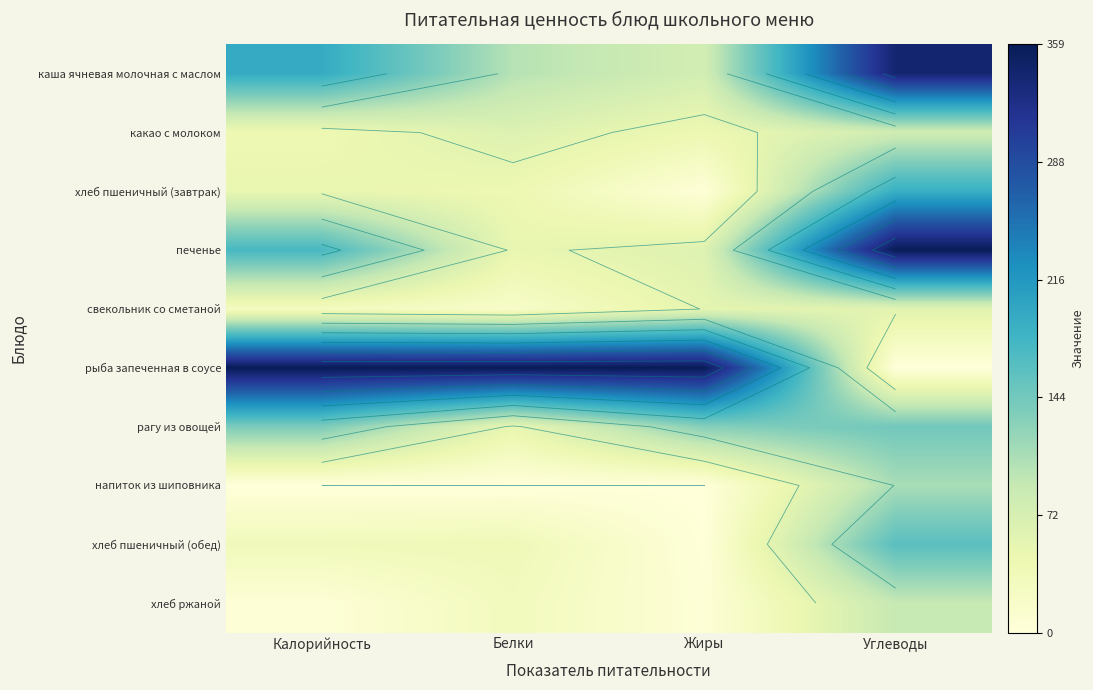

At which category is the sum across all series the highest?

Углеводы